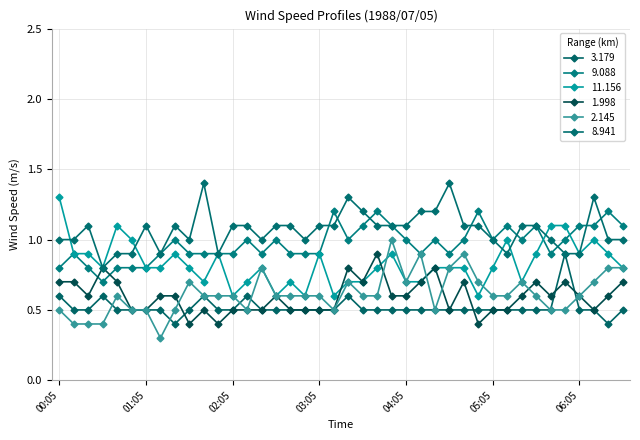

What is the difference between the second highest and second lowest values in the 1.998 series?

0.4